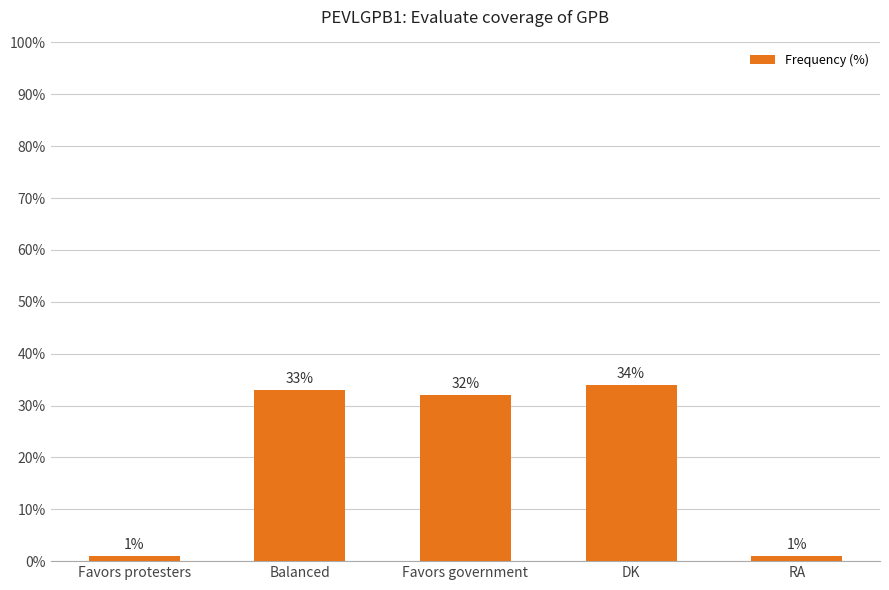

Which has a higher value, Balanced or DK?

DK